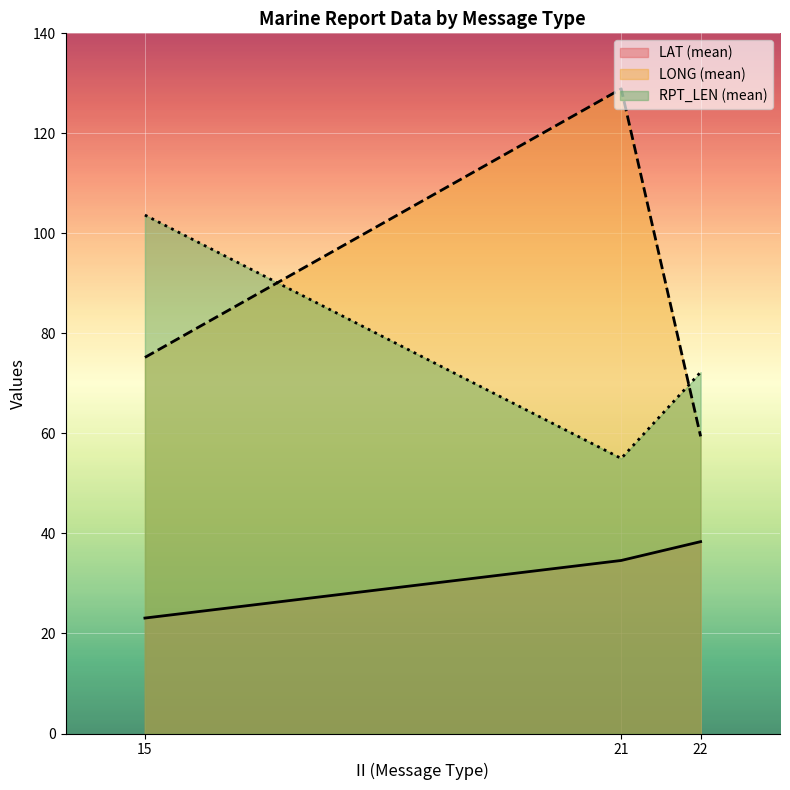

Which category has the highest value in the LONG series?

21